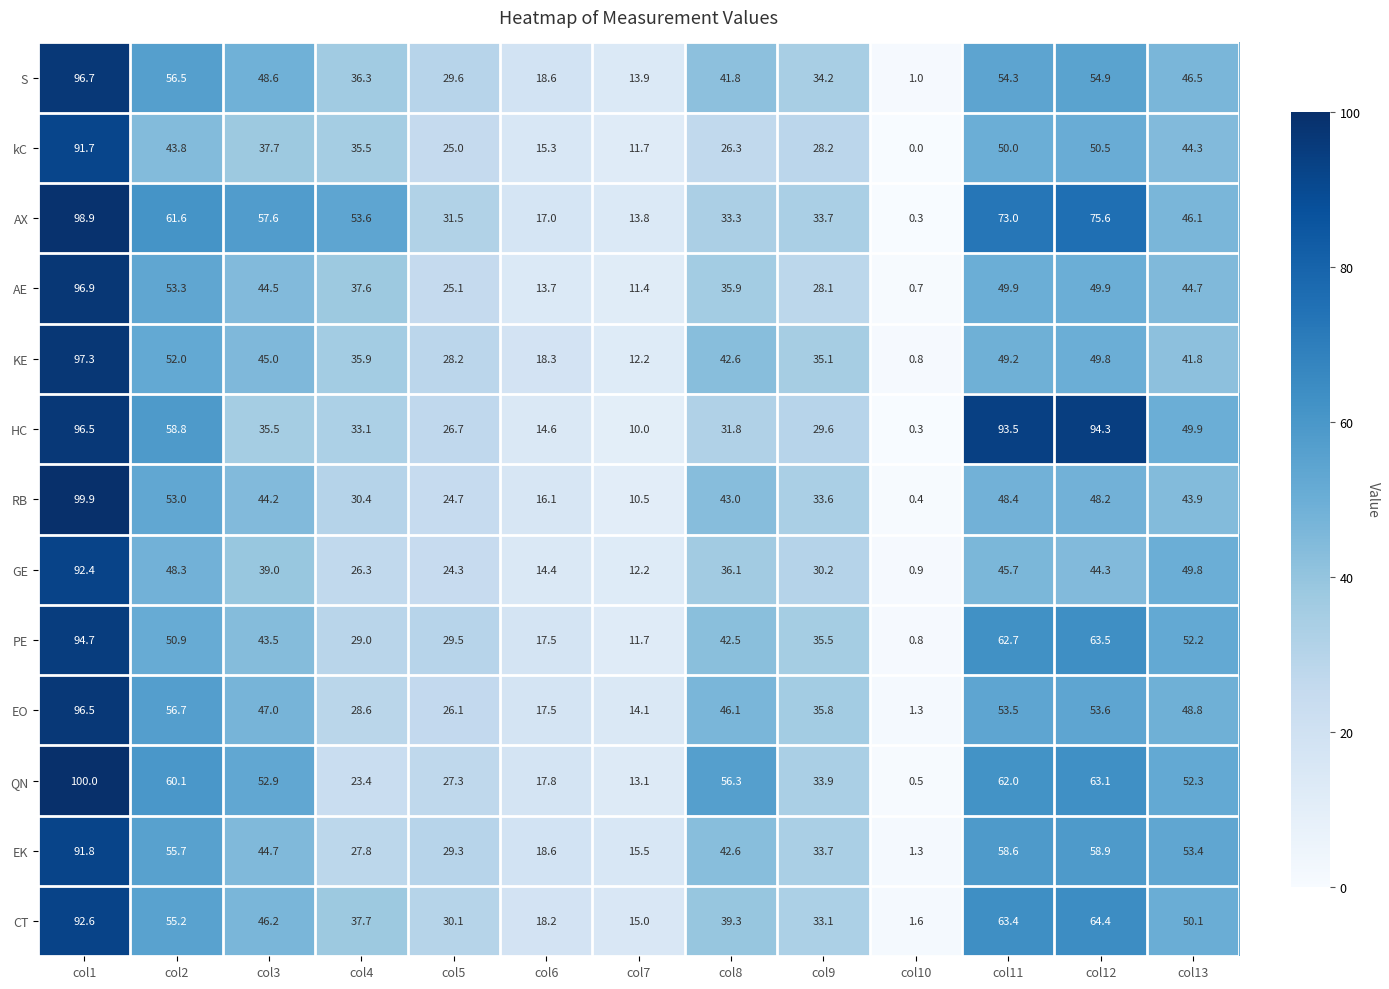

Between col6 and col13, which series saw the biggest shift?

GE